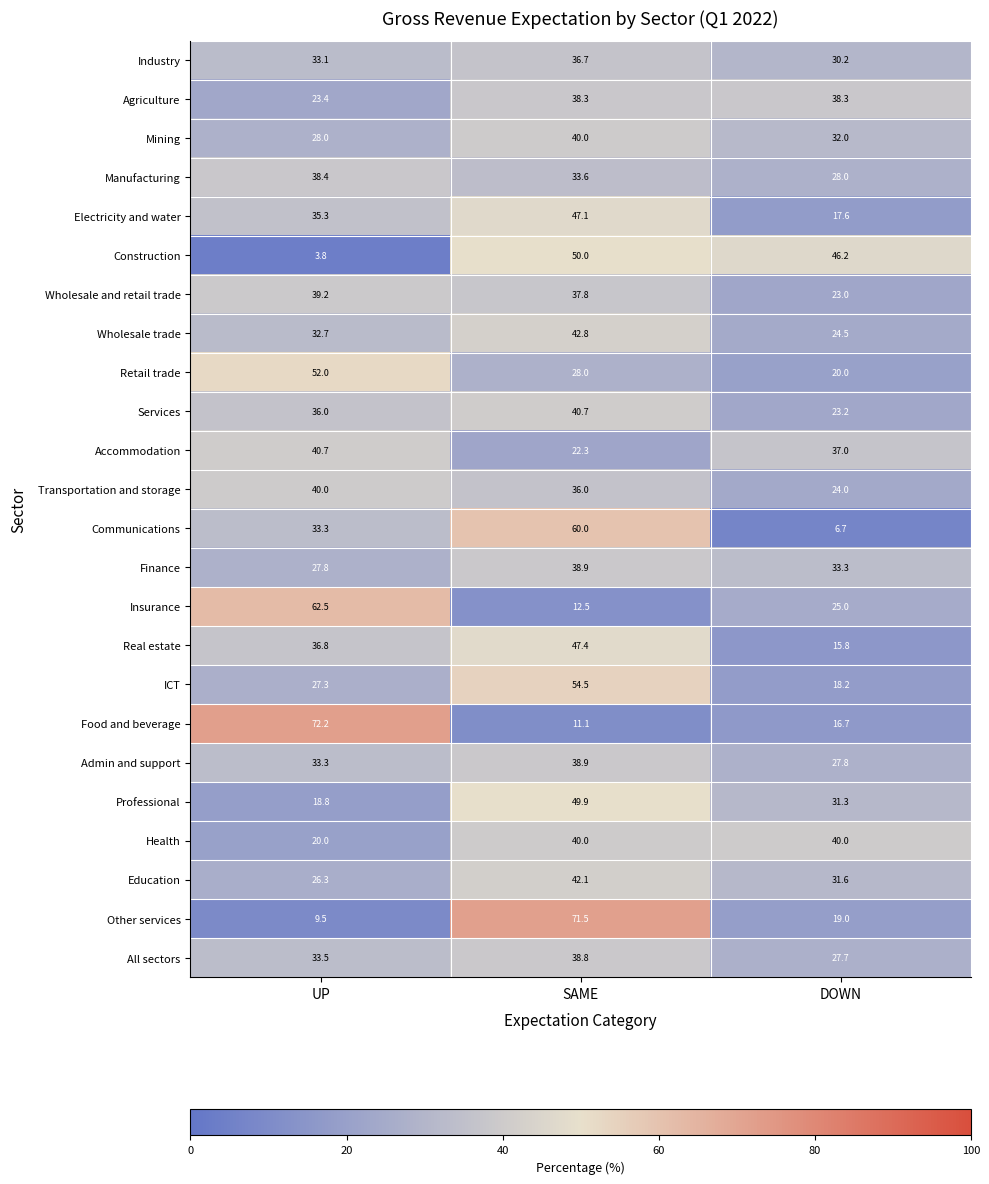

At DOWN, list the series in order from smallest to largest.

Communications, Real estate, Food and beverage, Electricity and water, ICT, Other services, Retail trade, Wholesale and retail trade, Services, Transportation and storage, Wholesale trade, Insurance, All sectors, Admin and support, Manufacturing, Industry, Professional, Education, Mining, Finance, Accommodation, Agriculture, Health, Construction